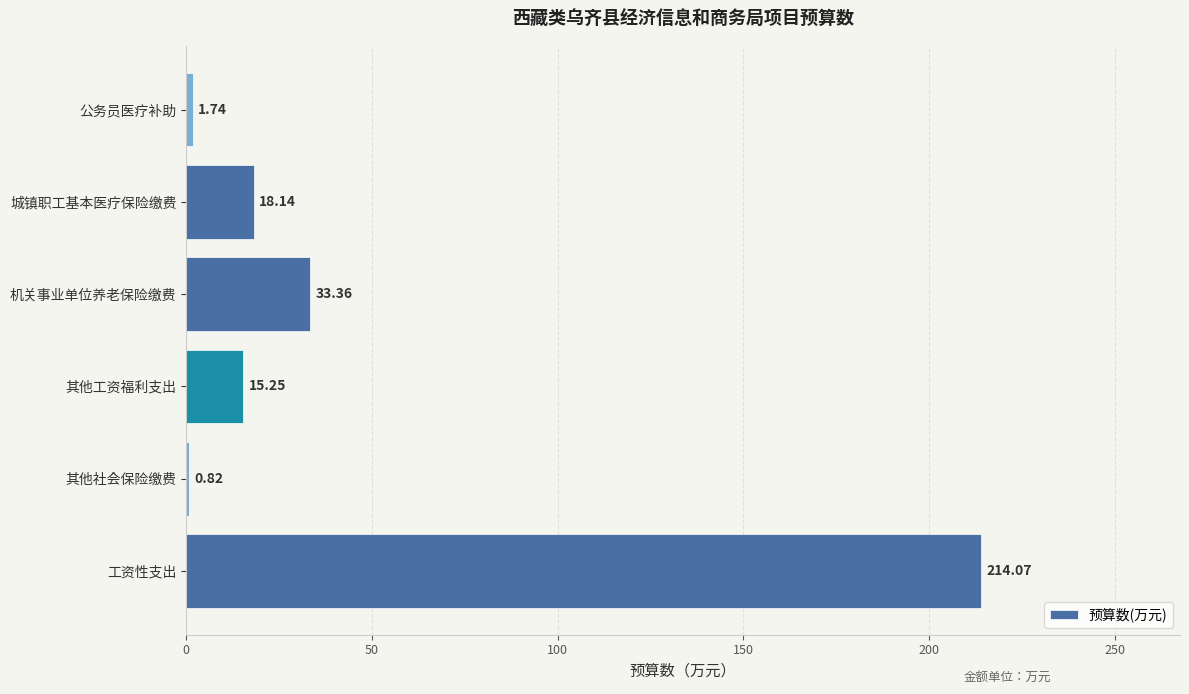

List the labels in order of value, largest first.

工资性支出, 机关事业单位养老保险缴费, 城镇职工基本医疗保险缴费, 其他工资福利支出, 公务员医疗补助, 其他社会保险缴费